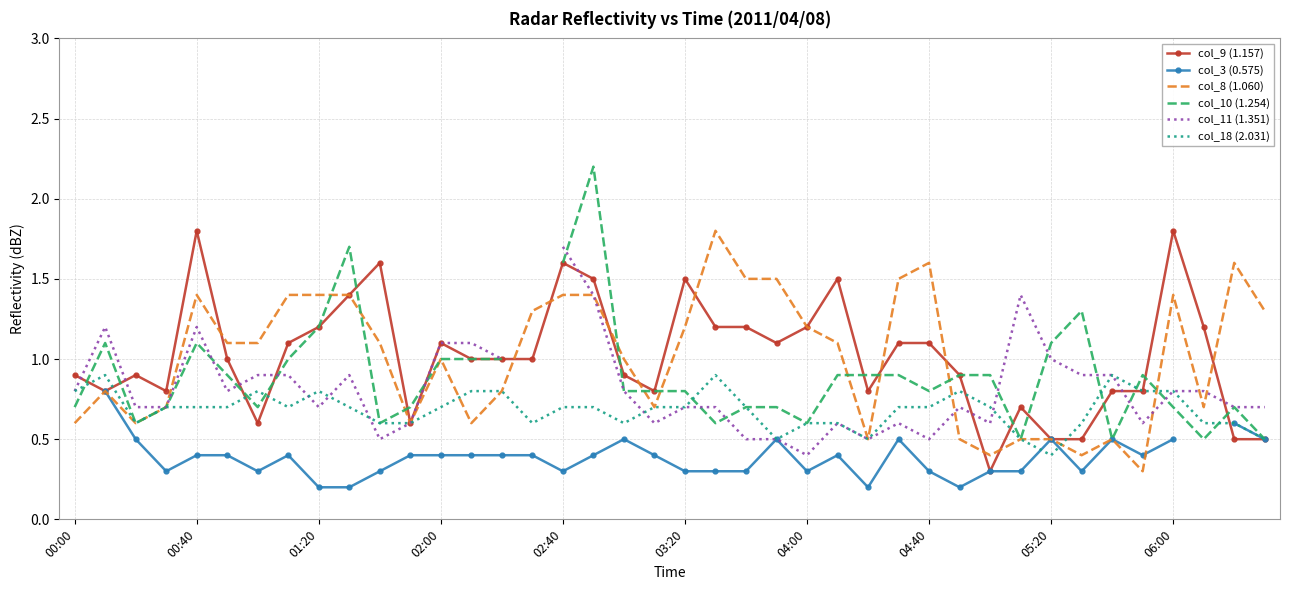

True or false: col_18 (2.031) has more than 1 interior local peaks.

True